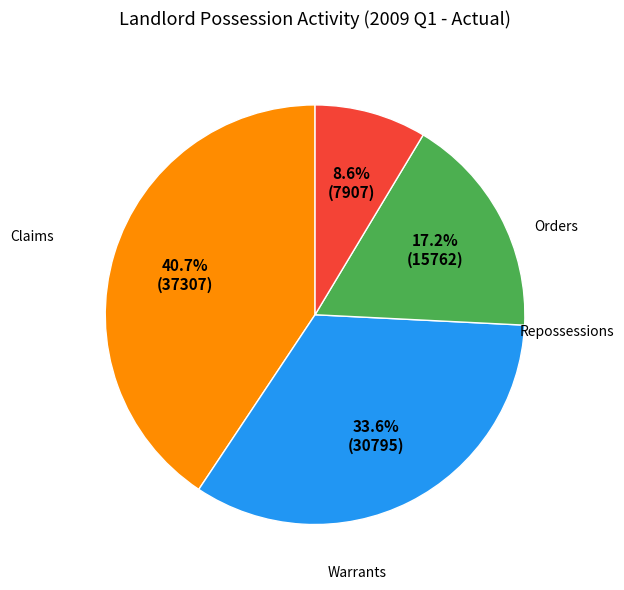

How many slices are in this pie chart?

4